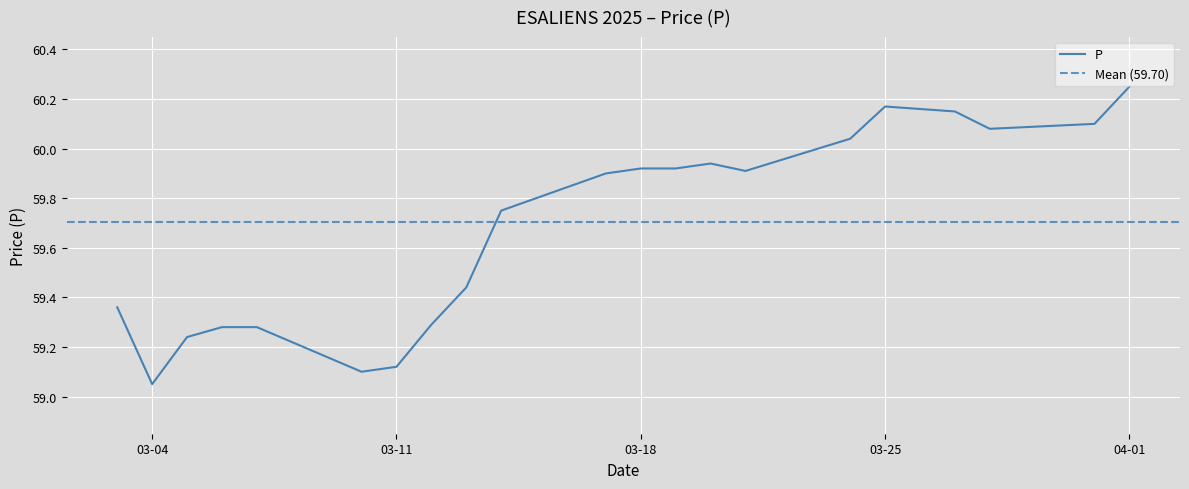

How many lines are shown in the chart?

1